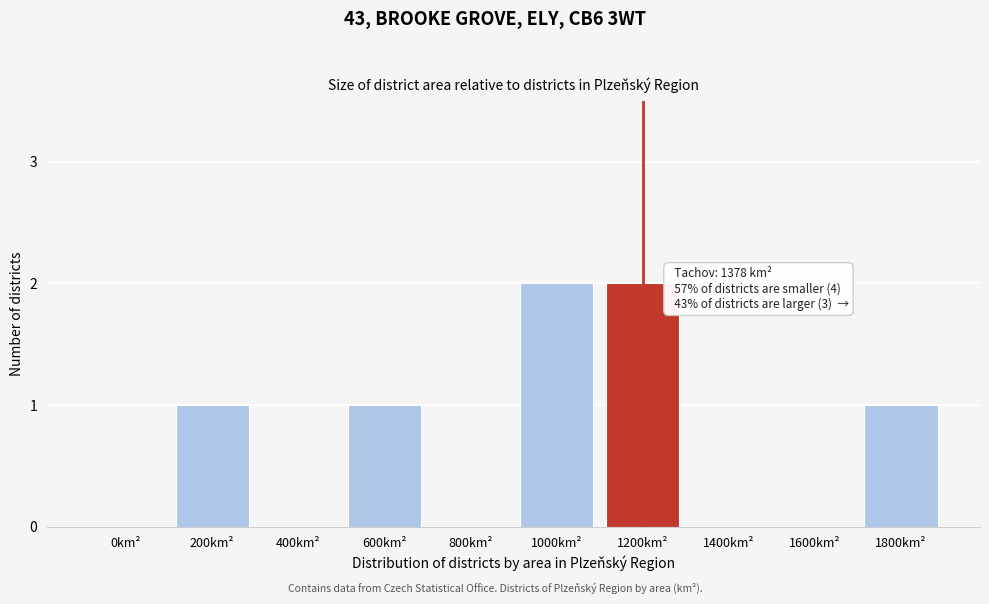

Reading right to left, transcribe all the data shown in this chart.

1800km²=1	1600km²=0	1400km²=0	1200km²=2	1000km²=2	800km²=0	600km²=1	400km²=0	200km²=1	0km²=0